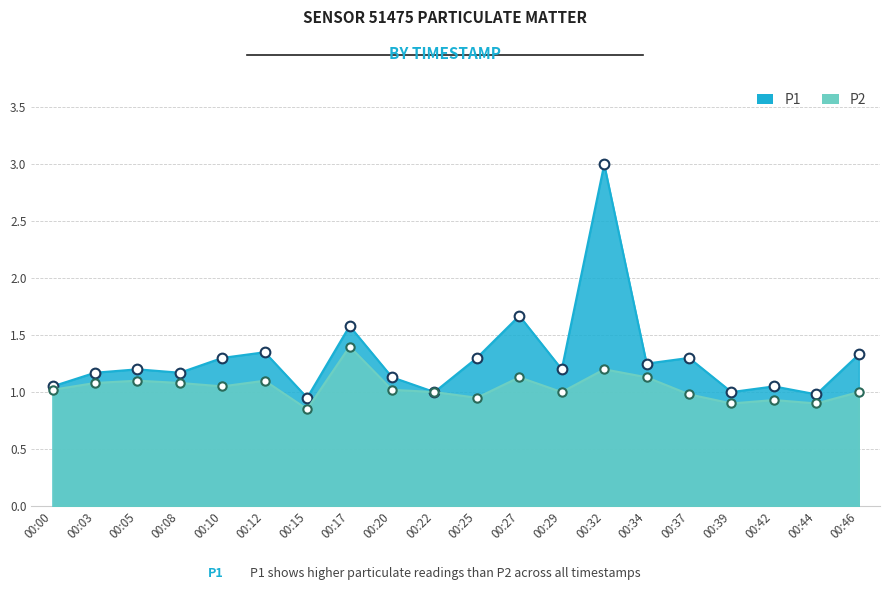

Rank the series at 00:03 from lowest to highest value.

P2, P1